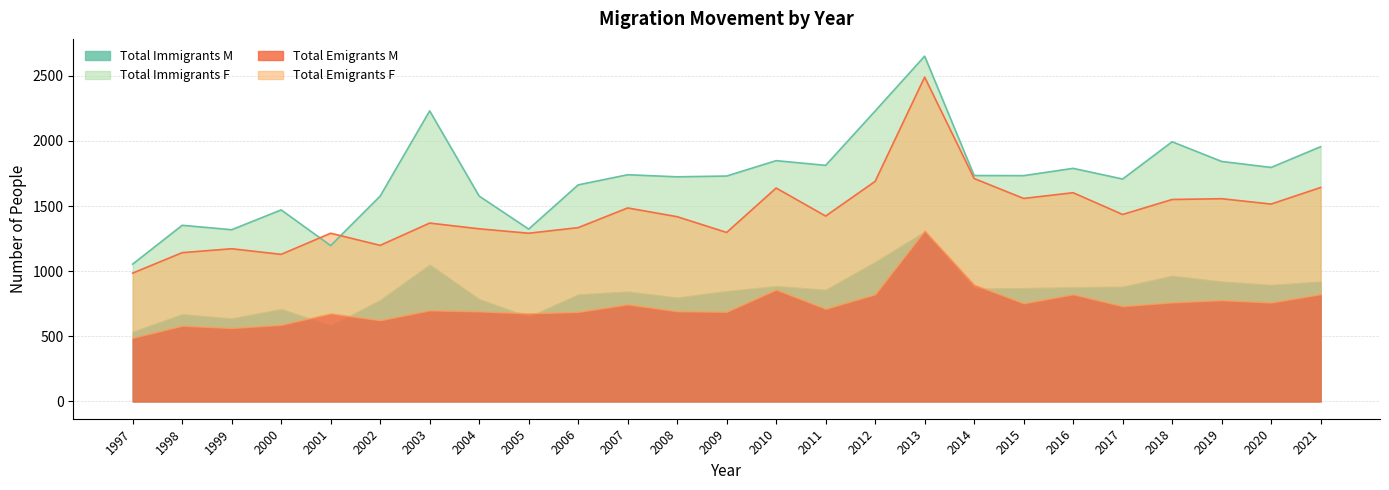

At which category does Total Immigrants M reach its first local valley?

1999